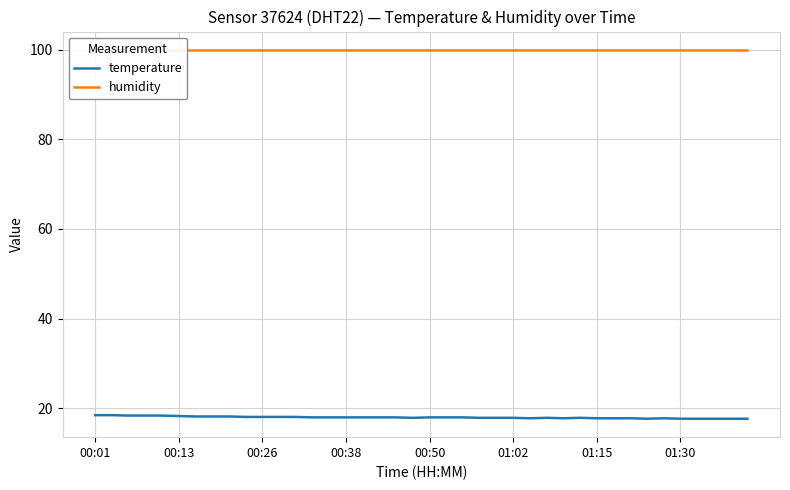

Rank the series by their average value, from lowest to highest.

temperature, humidity